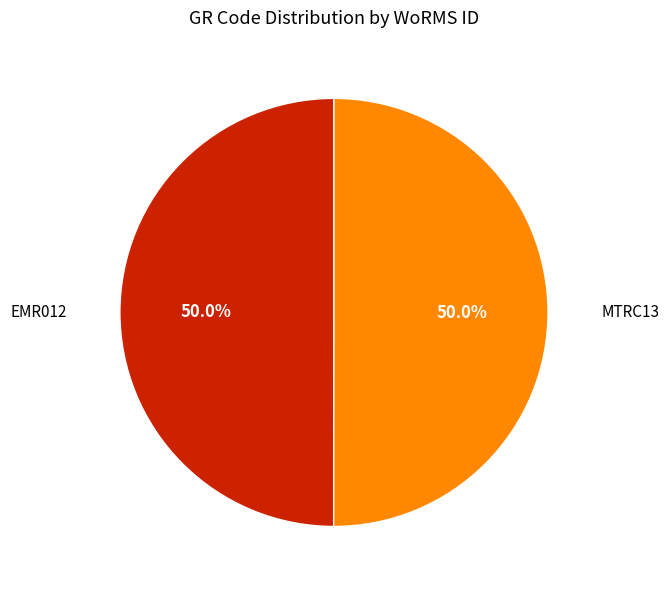

Do MTRC13 and EMR012 together represent more than half of the pie?

Yes